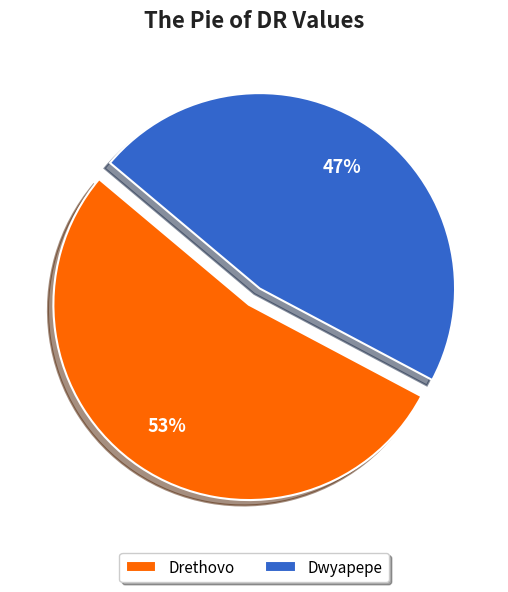

How many slices are in this pie chart?

2